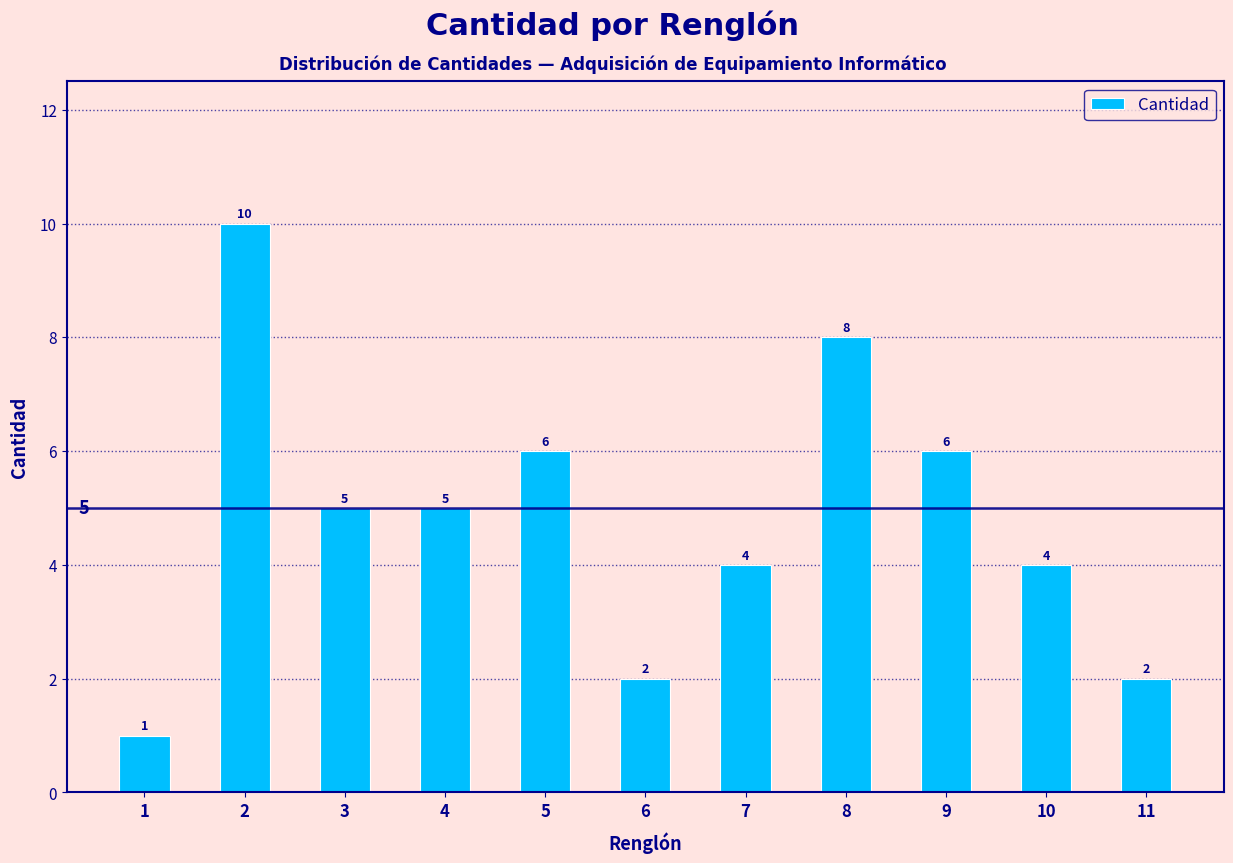

Reading left to right, list all the values displayed in this chart.

1	10	5	5	6	2	4	8	6	4	2